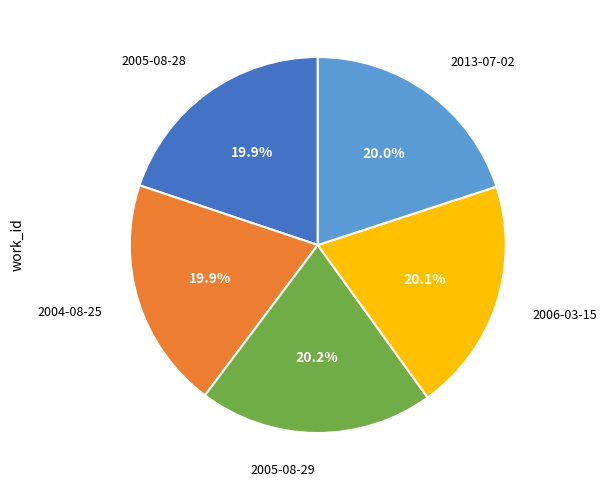

Is there any slice that represents more than half of the pie?

No